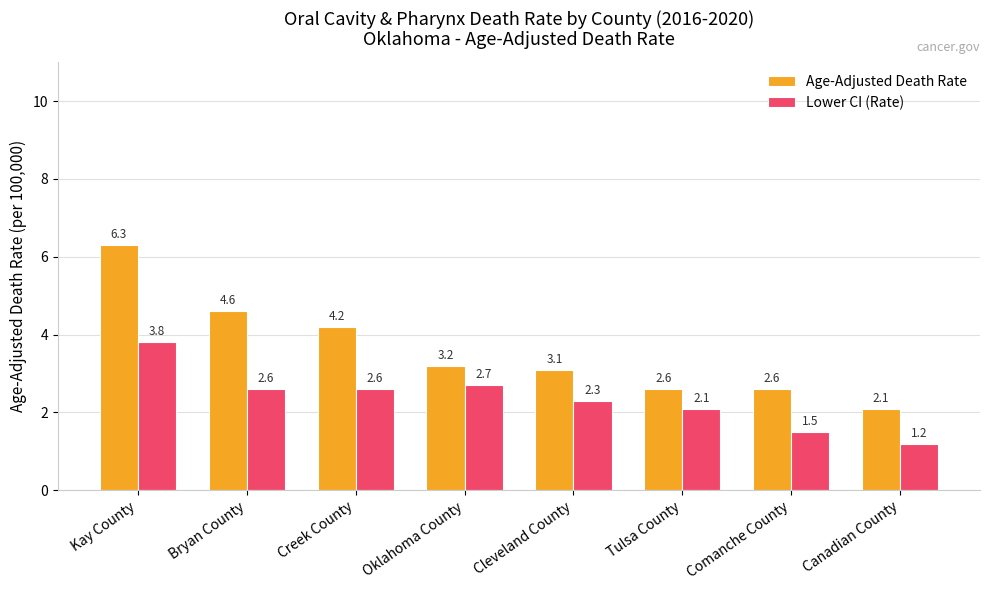

Reading left to right, what are all the values shown in this chart?

Age-Adjusted Death Rate: Kay County=6.3	Bryan County=4.6	Creek County=4.2	Oklahoma County=3.2	Cleveland County=3.1	Tulsa County=2.6	Comanche County=2.6	Canadian County=2.1
Lower CI (Rate): Kay County=3.8	Bryan County=2.6	Creek County=2.6	Oklahoma County=2.7	Cleveland County=2.3	Tulsa County=2.1	Comanche County=1.5	Canadian County=1.2